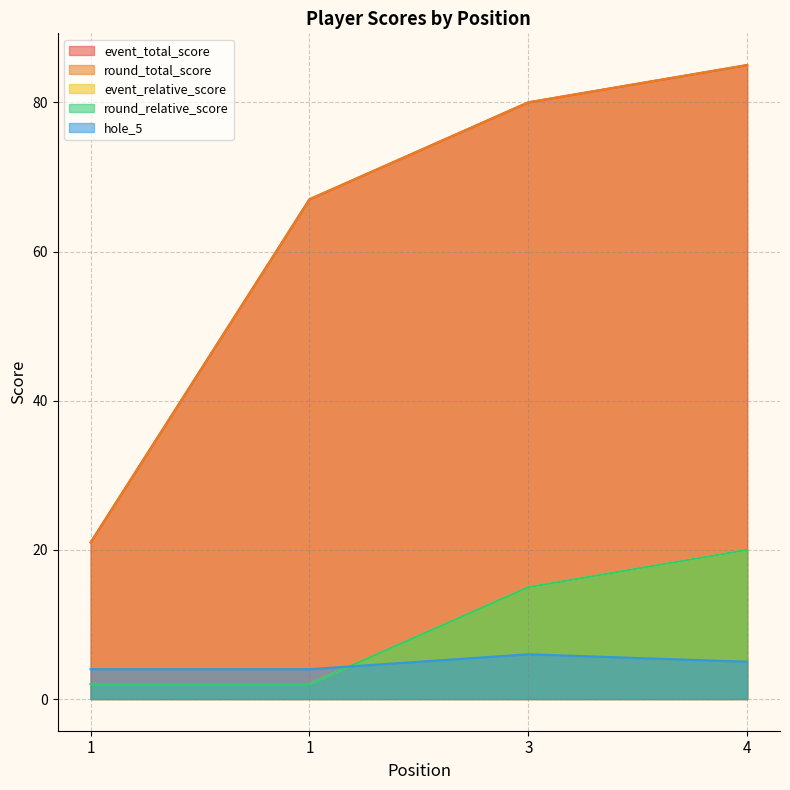

Which series changed the most between 1 and 3?

event_total_score